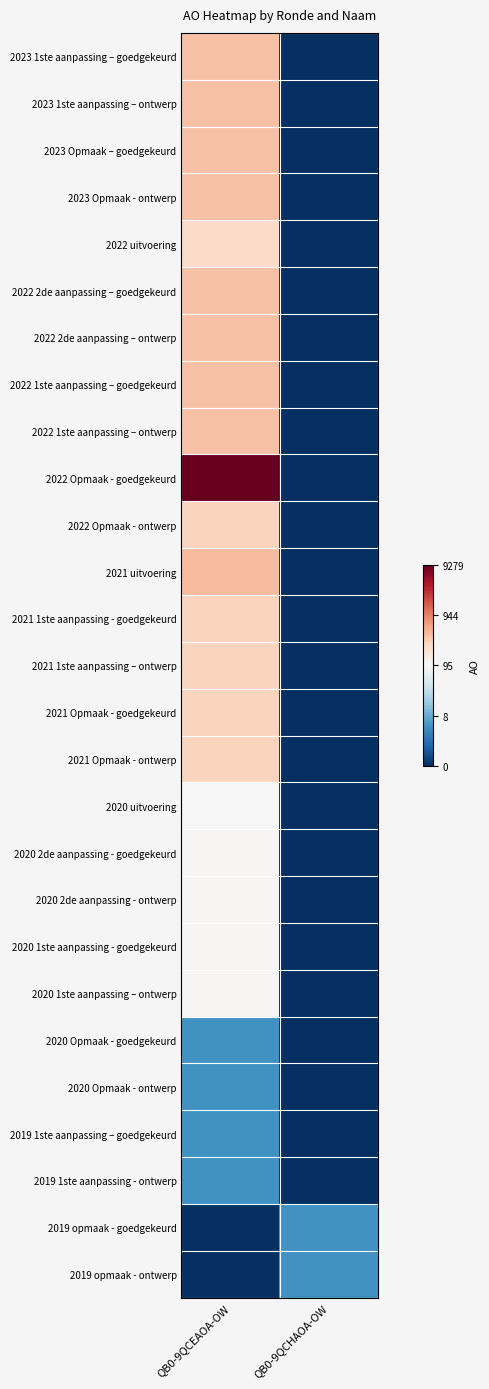

How many data points does each series have?

2